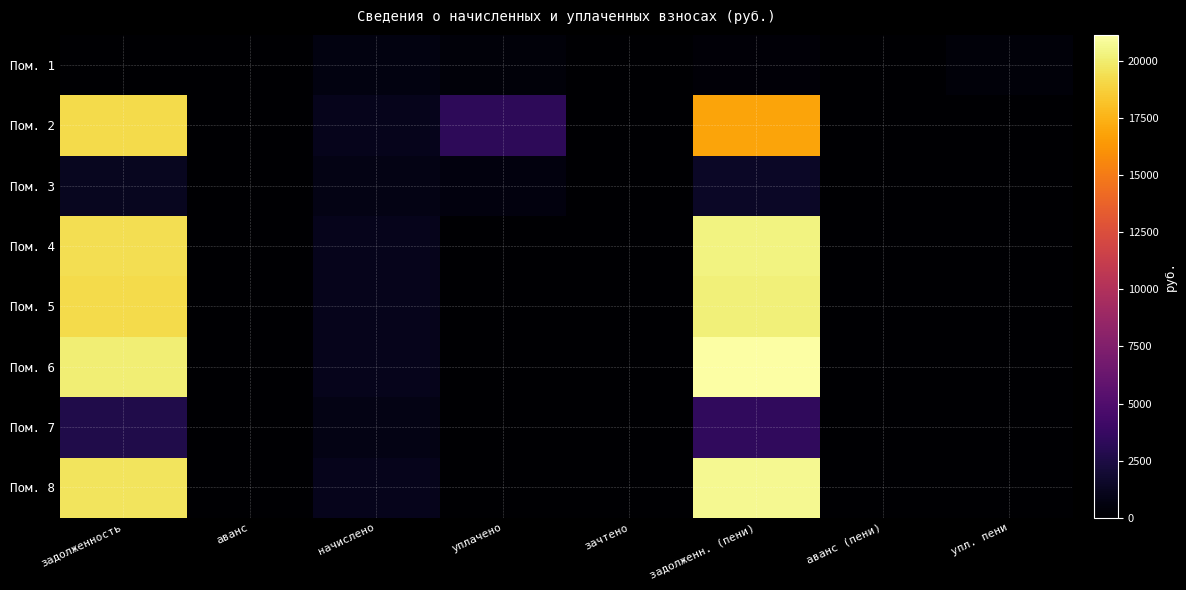

At which category does the chart reach its minimum across all series?

задолженность